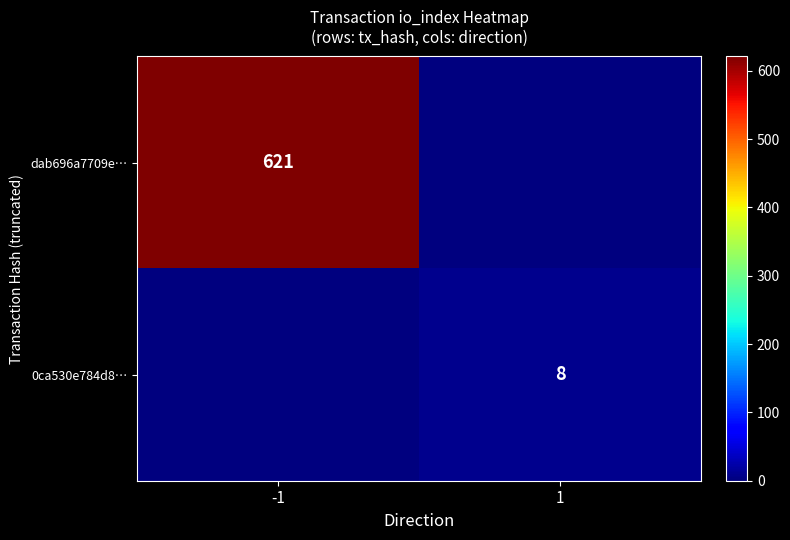

Between -1 and 1, which is larger?

-1